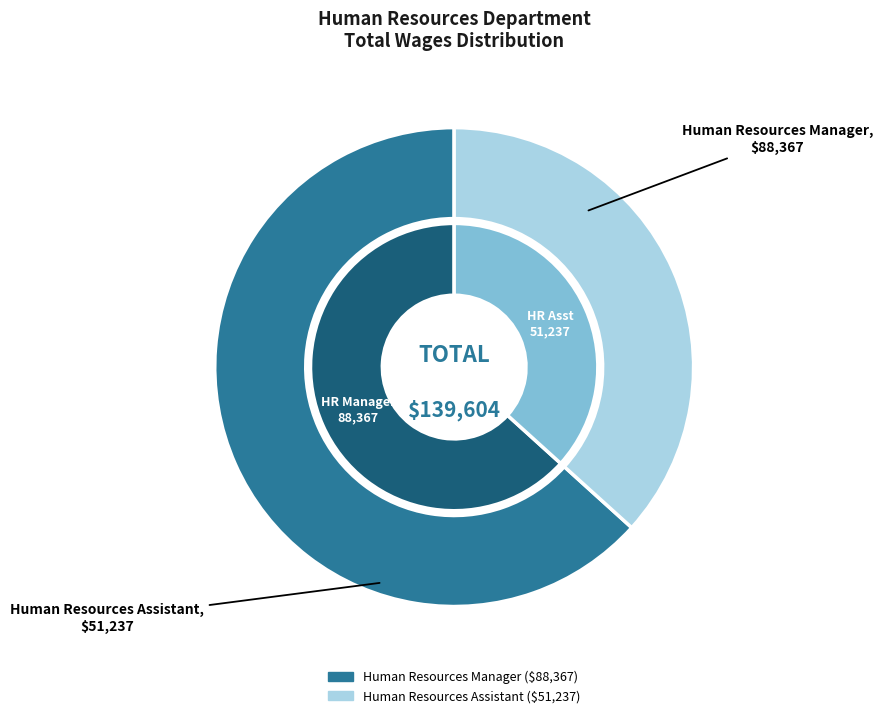

To the nearest percent, what percentage of the pie is Human Resources Assistant?

37%